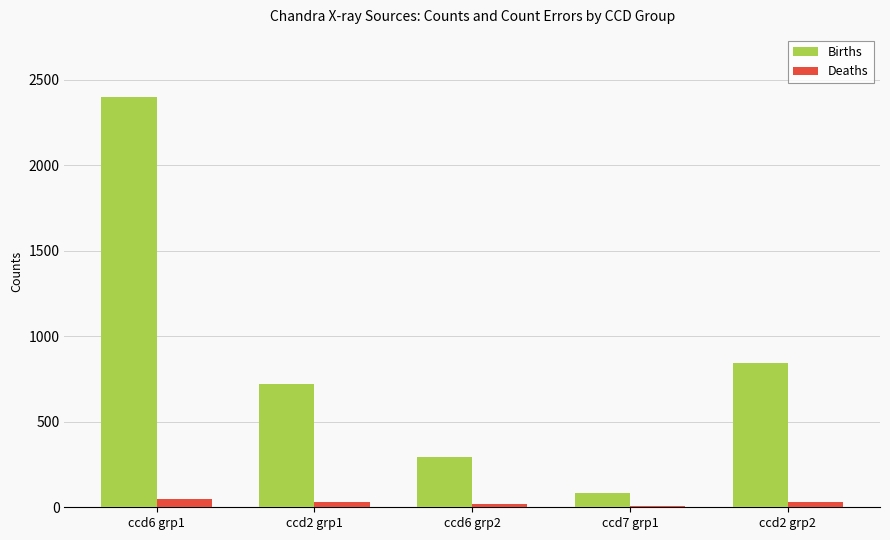

At which label does Births reach its minimum?

ccd7 grp1